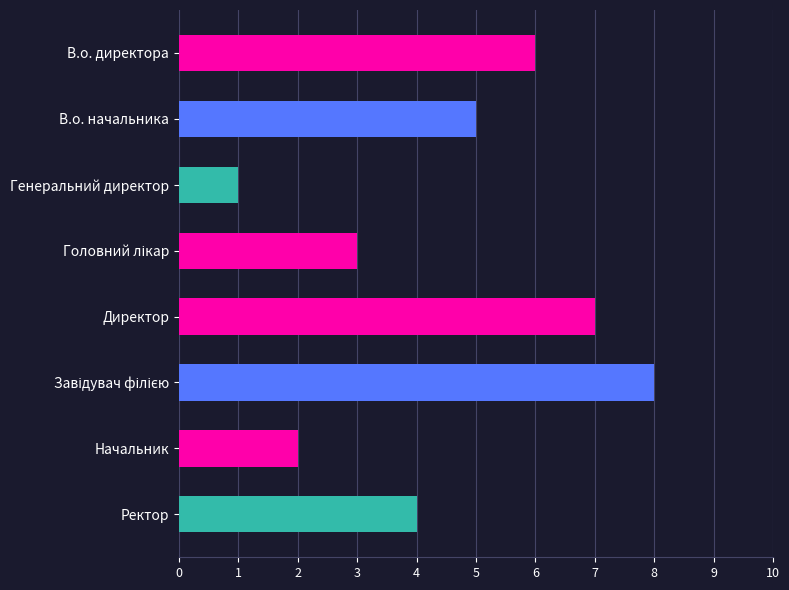

What is the sum of all values?

36